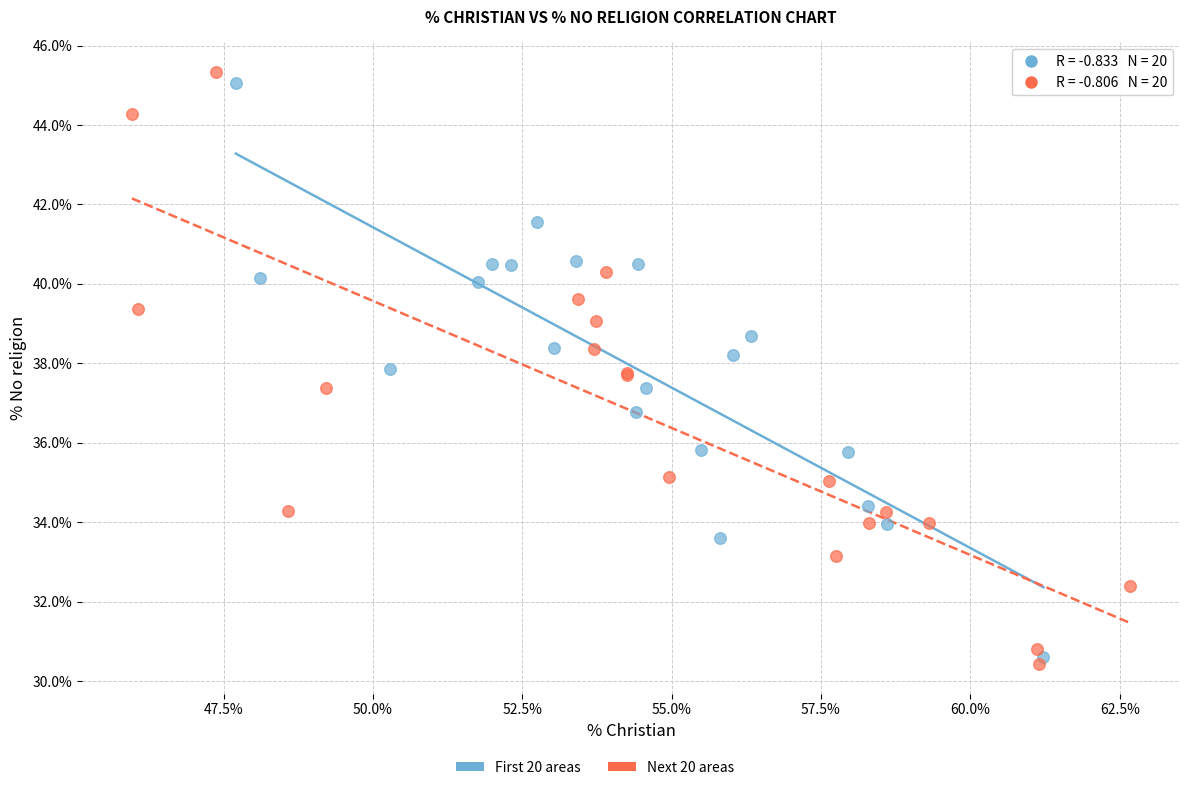

Which series has the largest Y range (max minus min)?

Next 20 areas